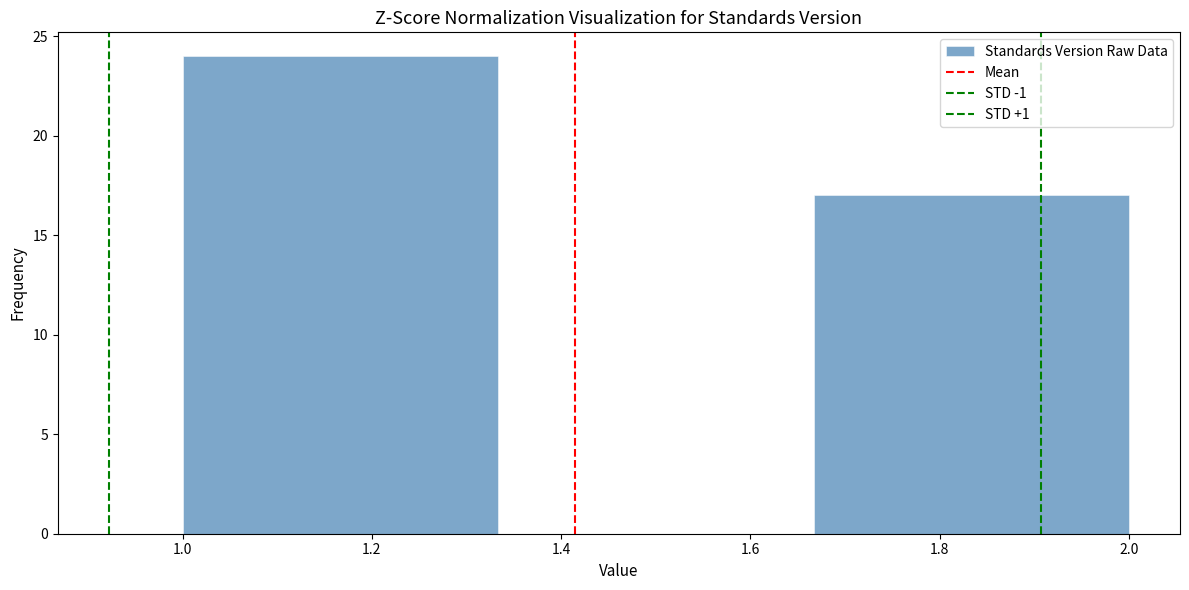

Reading left to right, list every bar in this chart as the range it spans on the x-axis followed by its height. Neither the bar edges nor the heights are printed on the chart, so give them approximately, as read against the axes.

1.00 to 1.34: 24
1.34 to 1.66: 0
1.66 to 2.00: 17